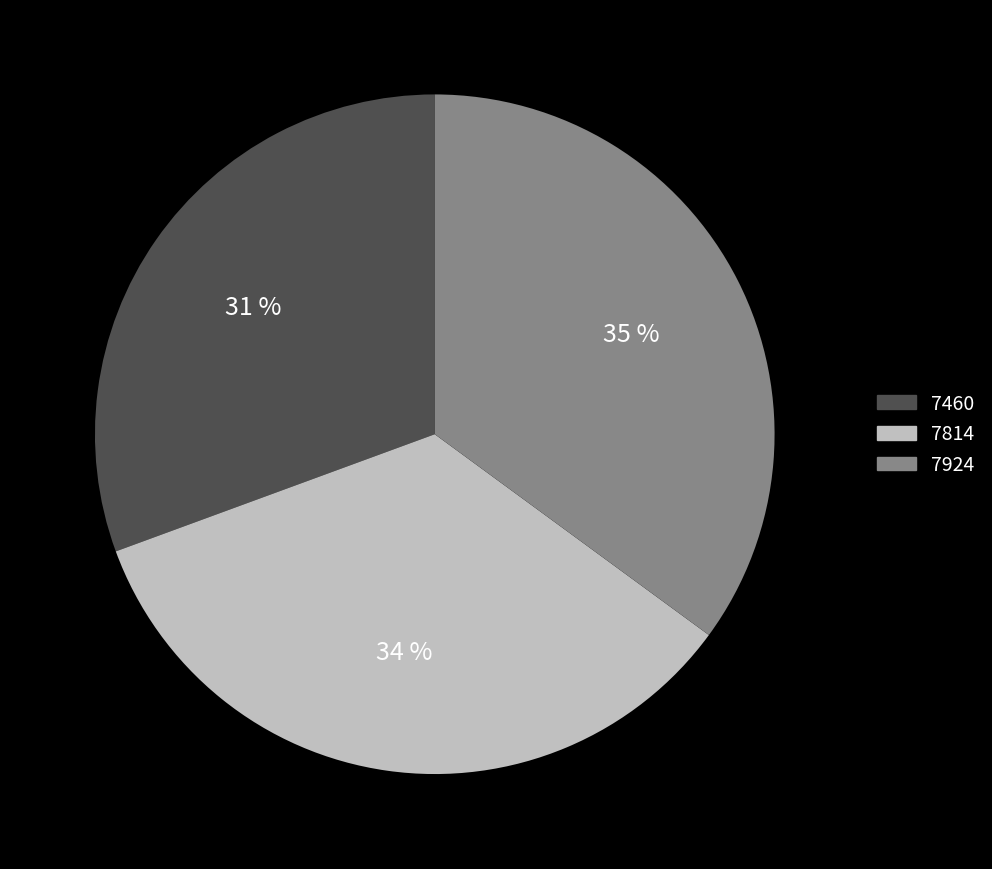

To the nearest percent, what is the difference between the largest and smallest slice percentages?

4%